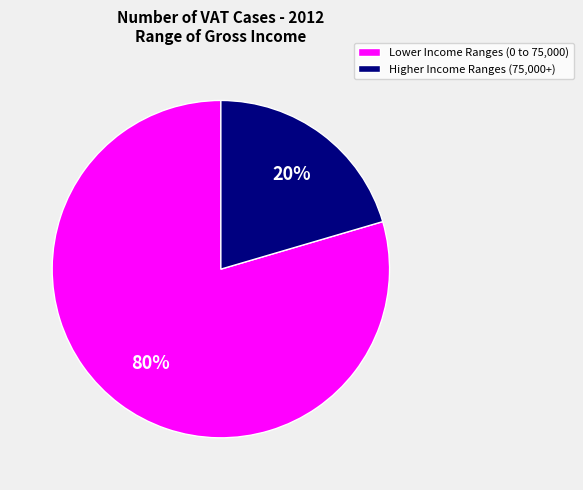

Does any single category account for the majority?

Yes